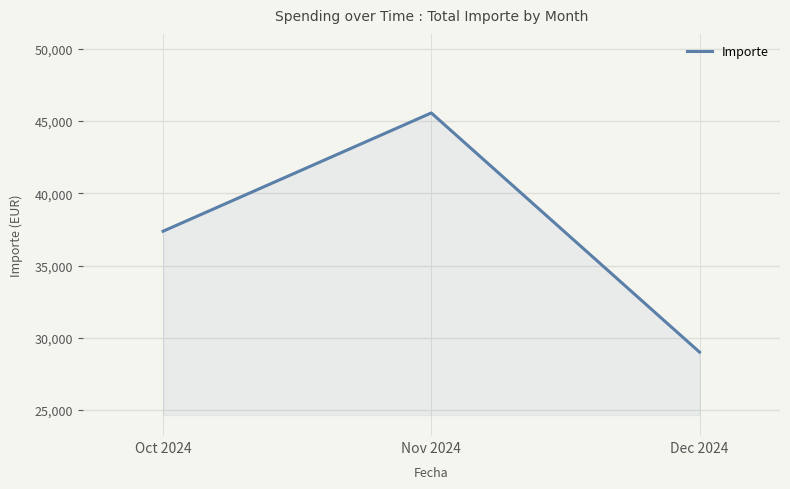

How many categories are shown in the chart?

3